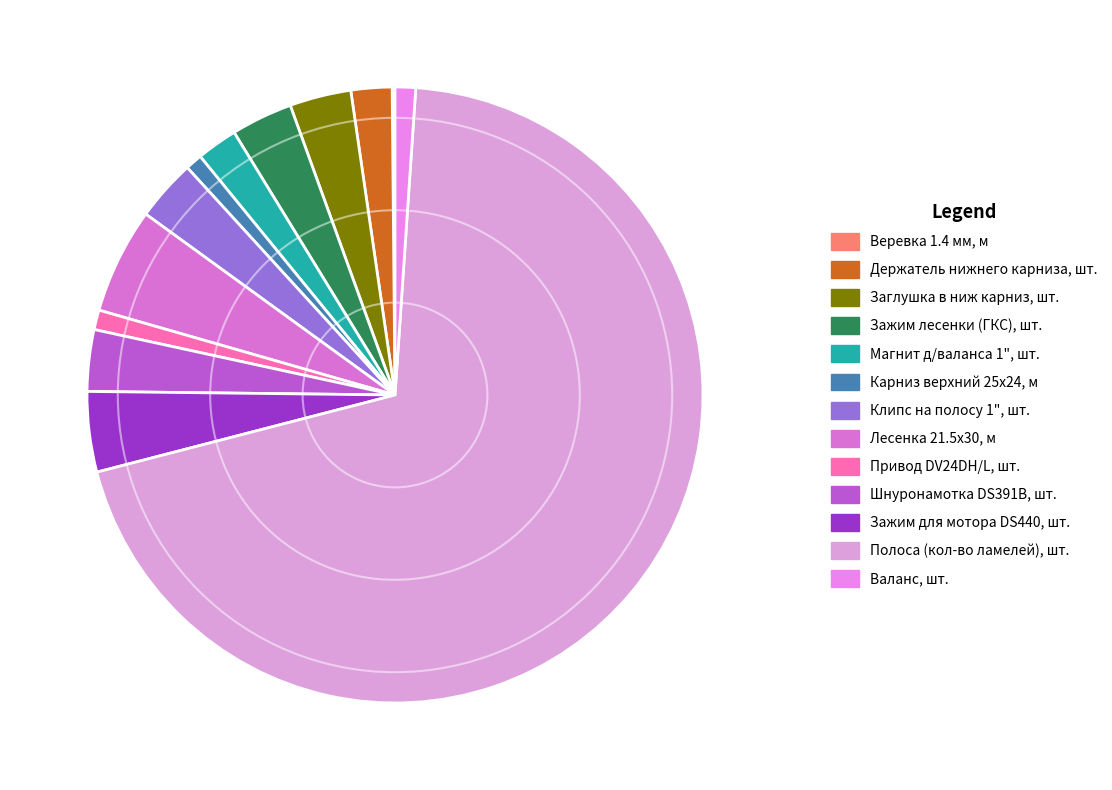

What is the largest slice in the pie chart?

Полоса (кол-во ламелей), шт.